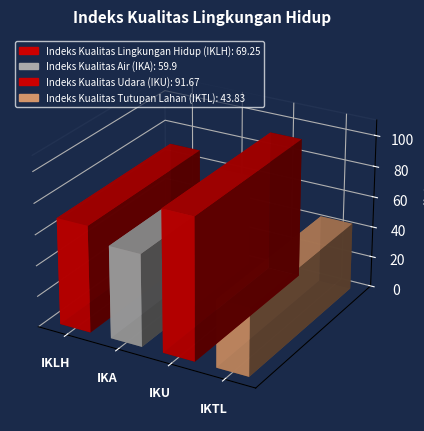

What is the smallest value displayed?

43.8